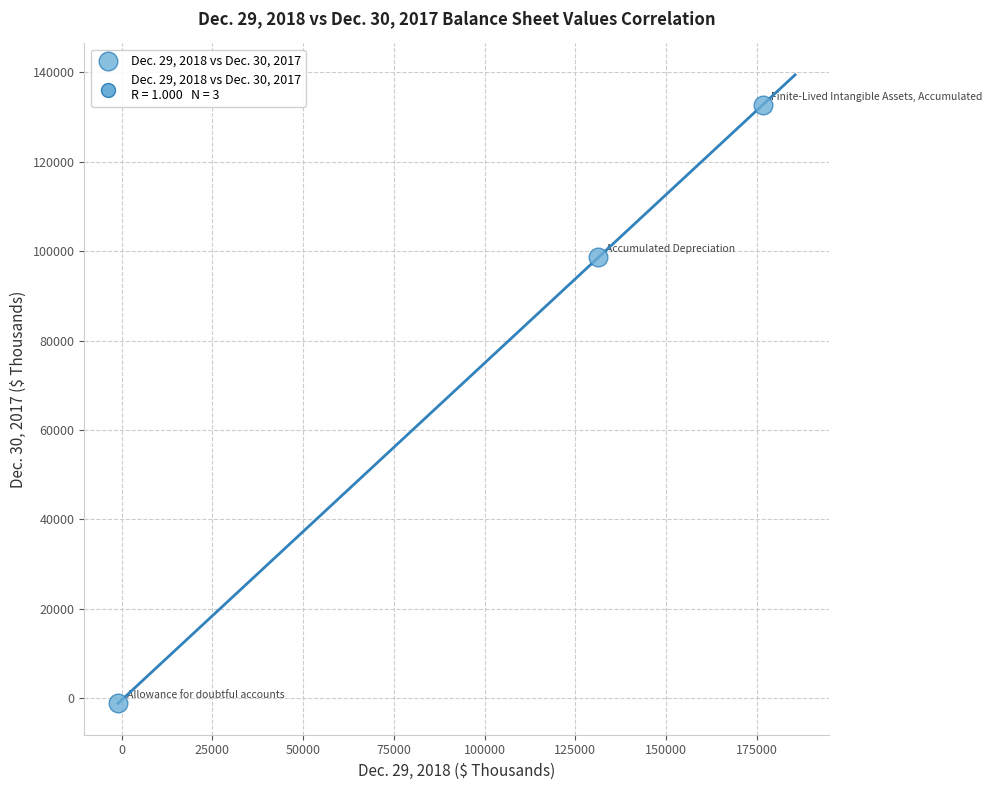

What Y value in the scatter plot is closest to 65769?

98674